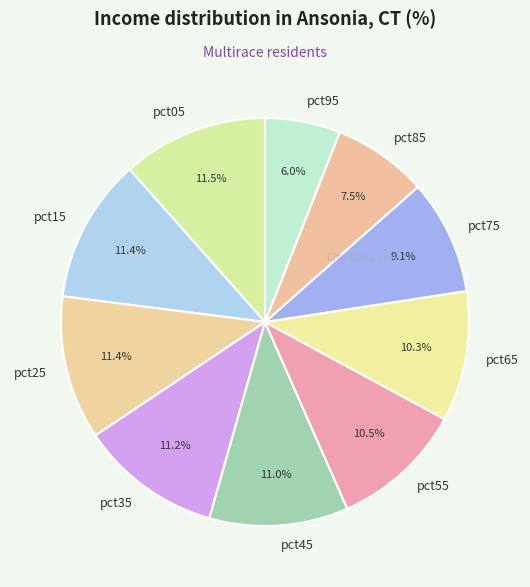

To the nearest percent, what percentage of the pie is pct95?

6%